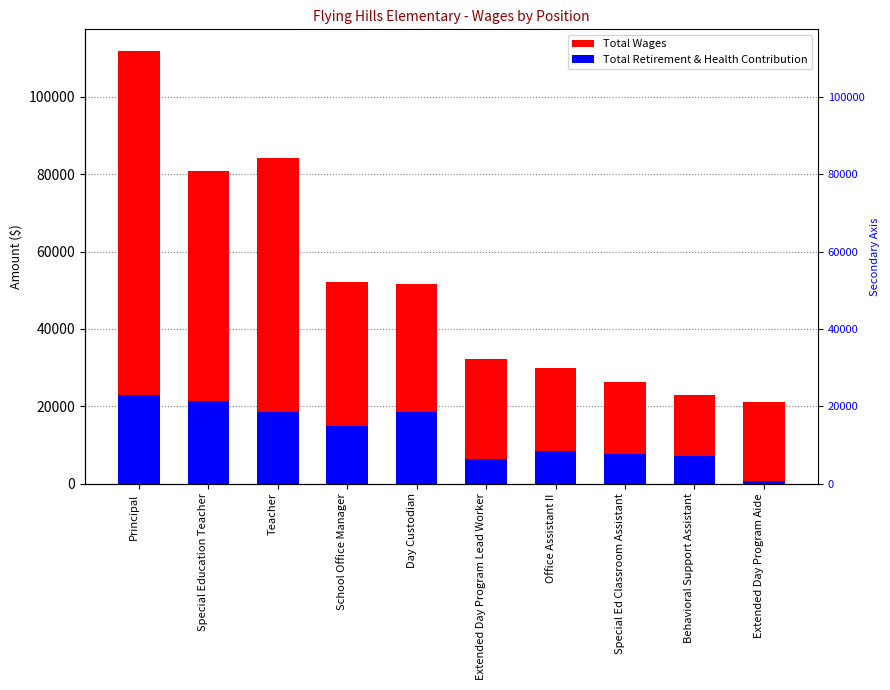

At how many categories does at least one series exceed 100740?

1